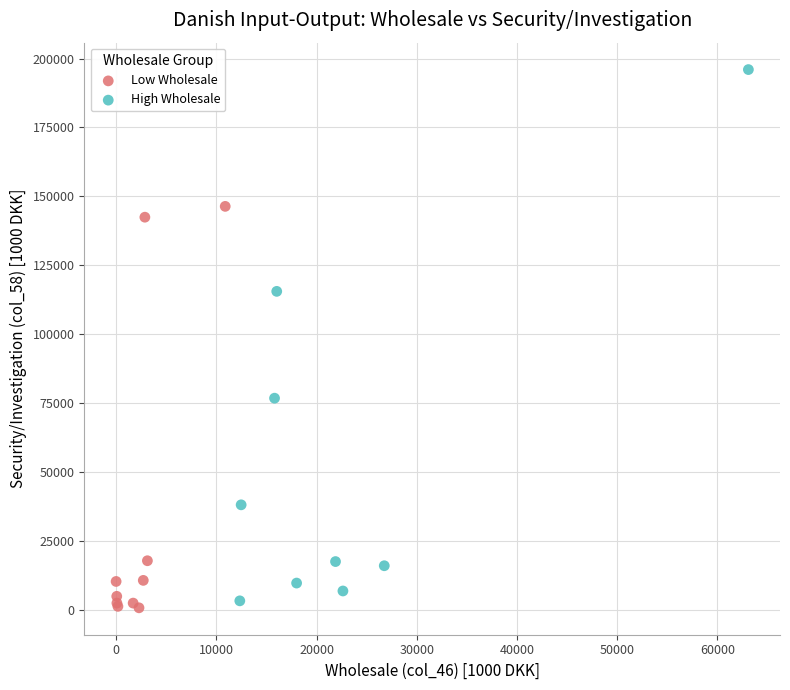

Which series has the widest spread of Y values?

High Wholesale